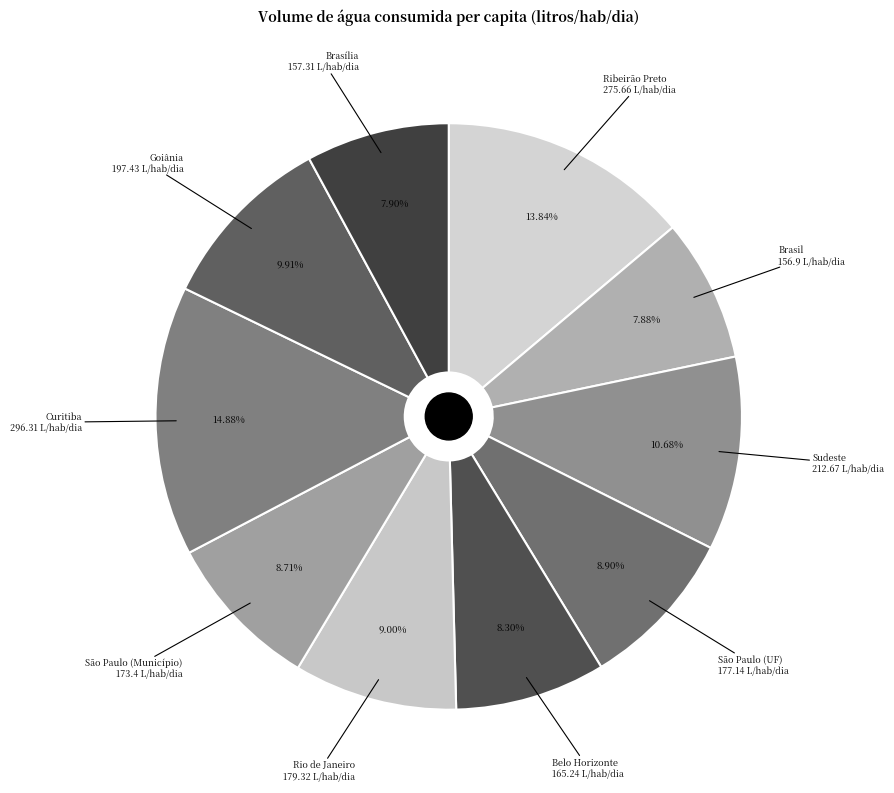

Count the number of slices in the pie.

10